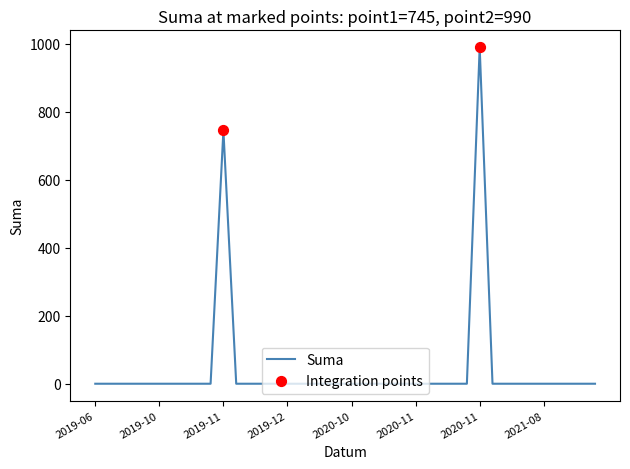

What is the greatest value displayed?

990